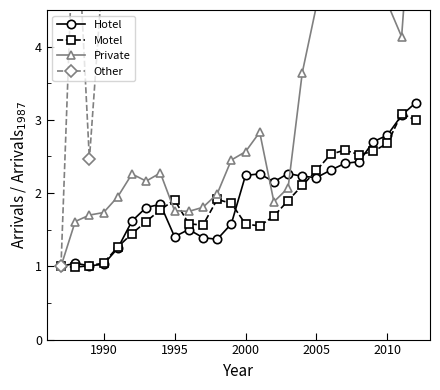

What is the highest value of the Hotel series?

3.2